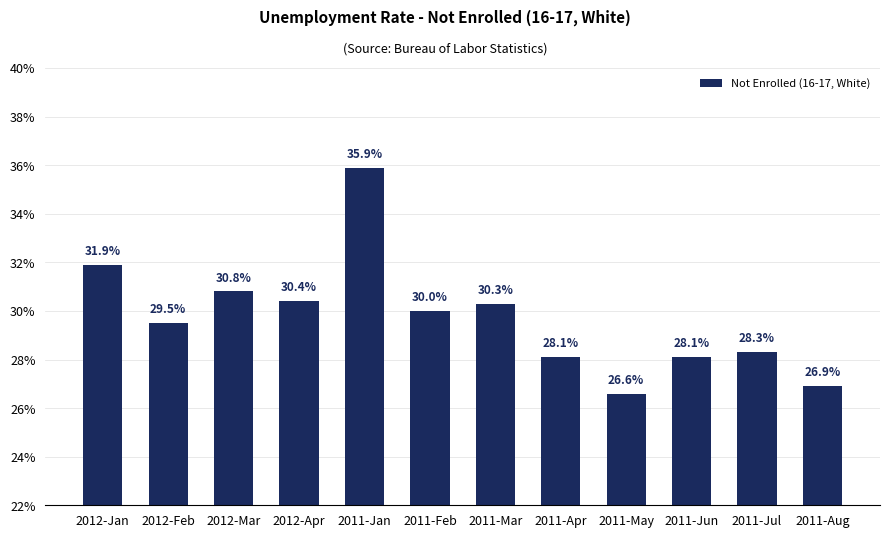

Are the bars horizontal?

No